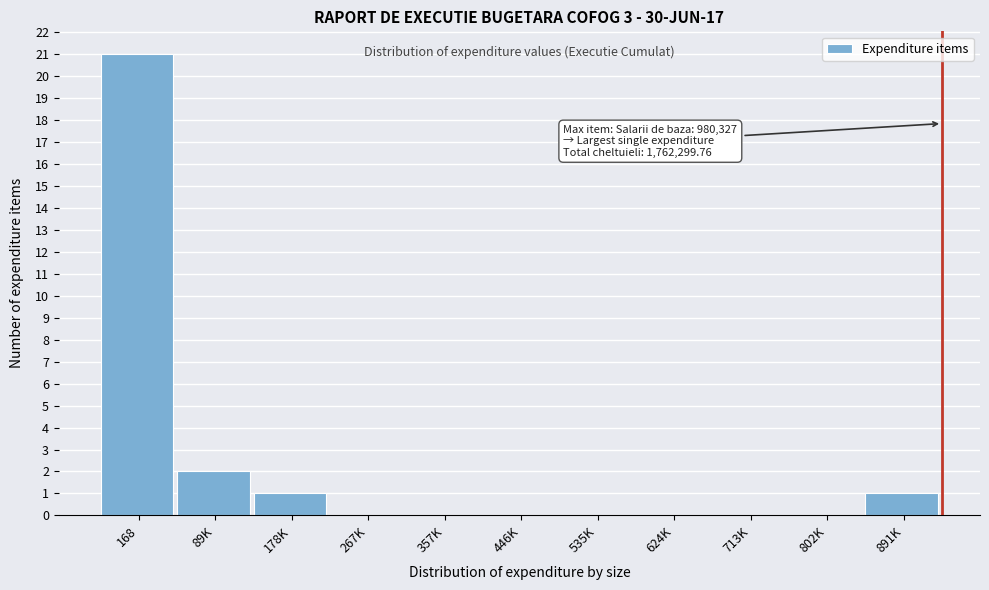

Reading left to right, what are all the values shown in this chart?

168=21	89K=2	178K=1	267K=0	357K=0	446K=0	535K=0	624K=0	713K=0	802K=0	891K=1